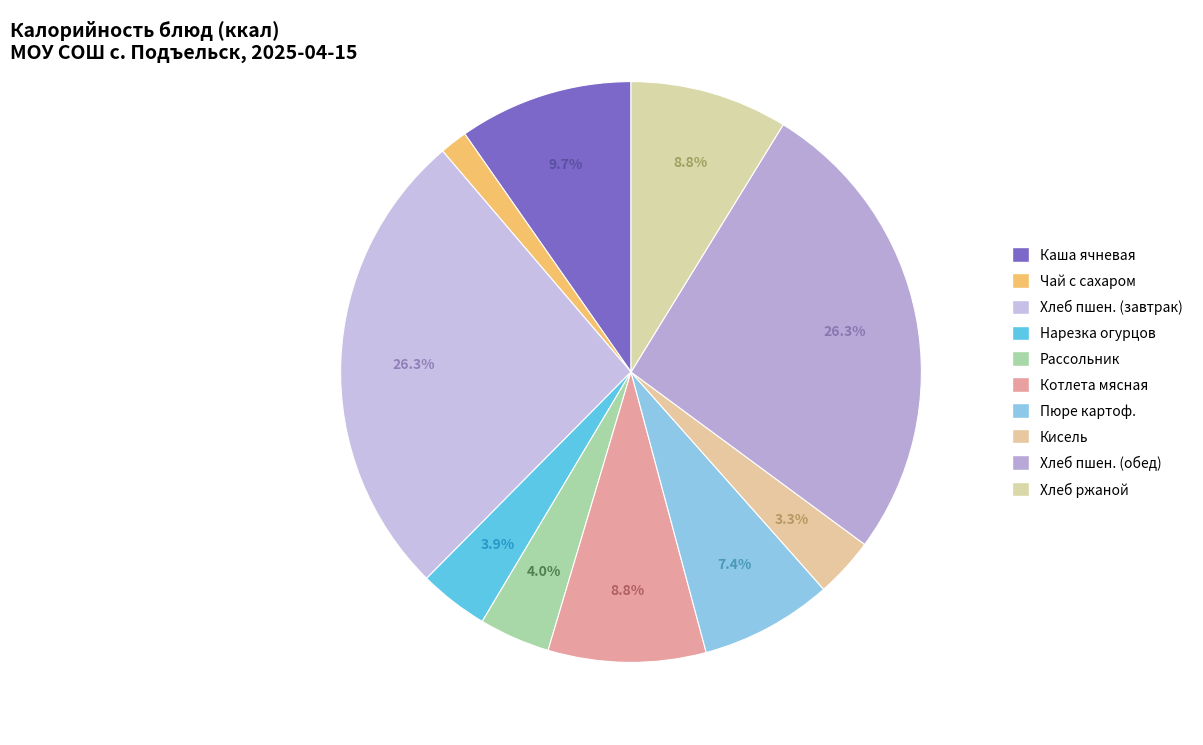

Does Кисель represent more than half of the total?

No